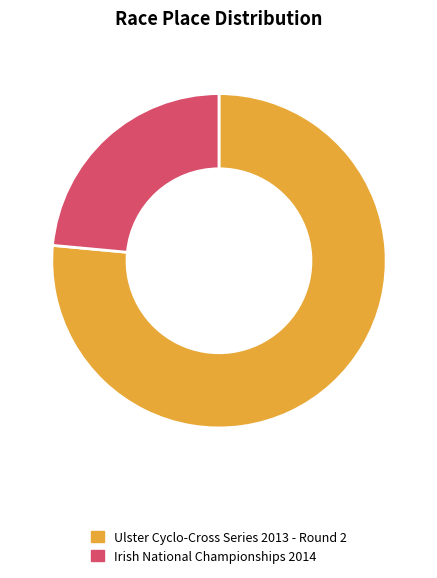

Is it true that Ulster Cyclo-Cross Series 2013 - Round 2 is 76% of the pie?

True